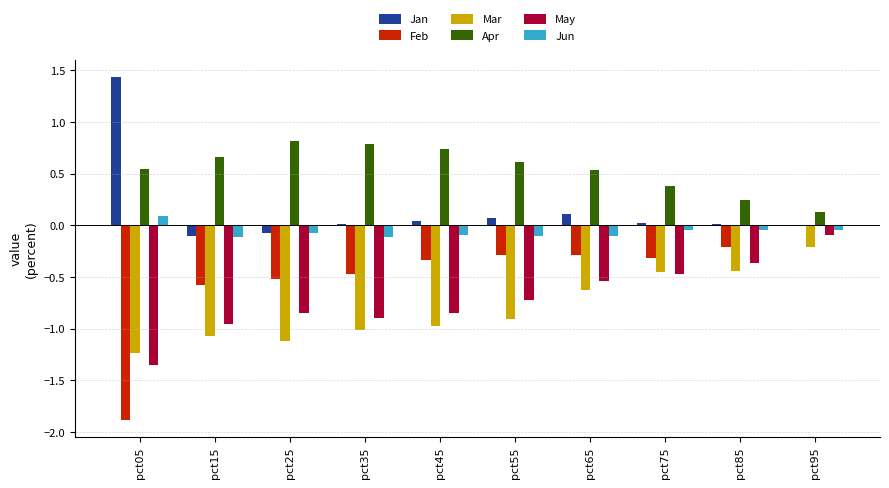

Are the bars horizontal?

No